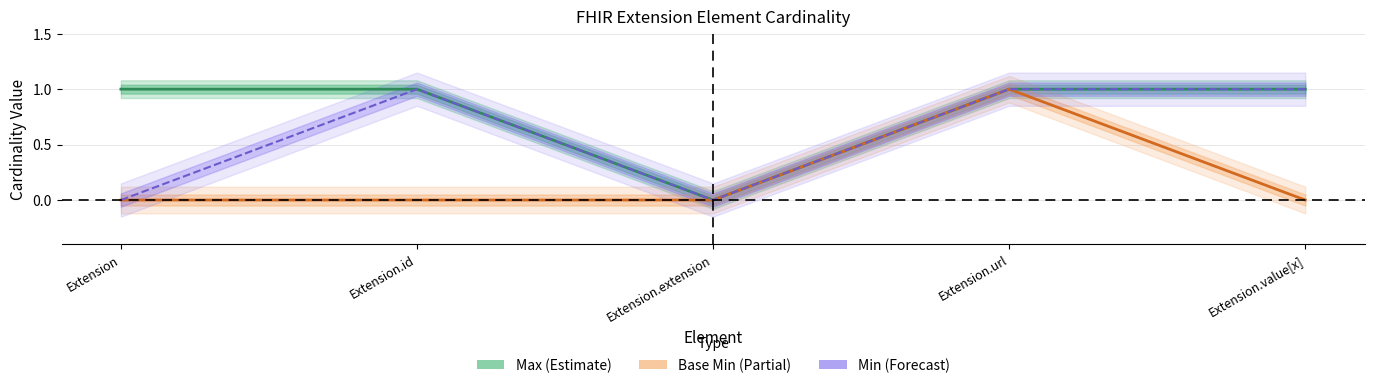

True or false: Min has a value of 1 at Extension.url.

True